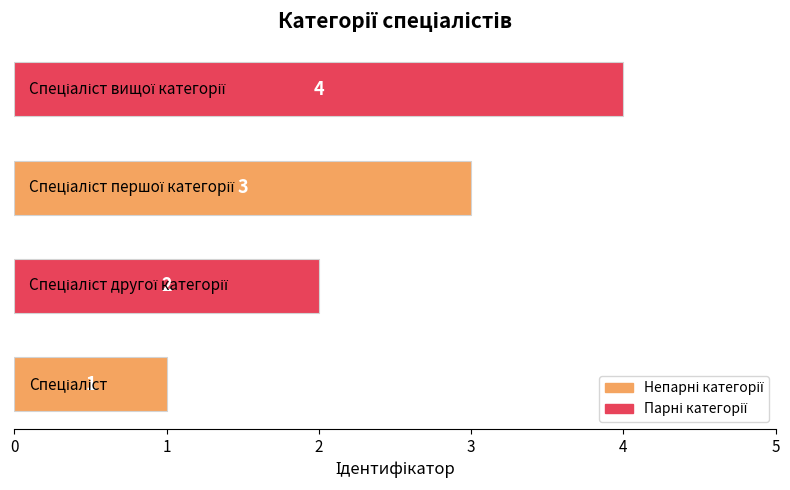

What is the greatest value displayed?

4